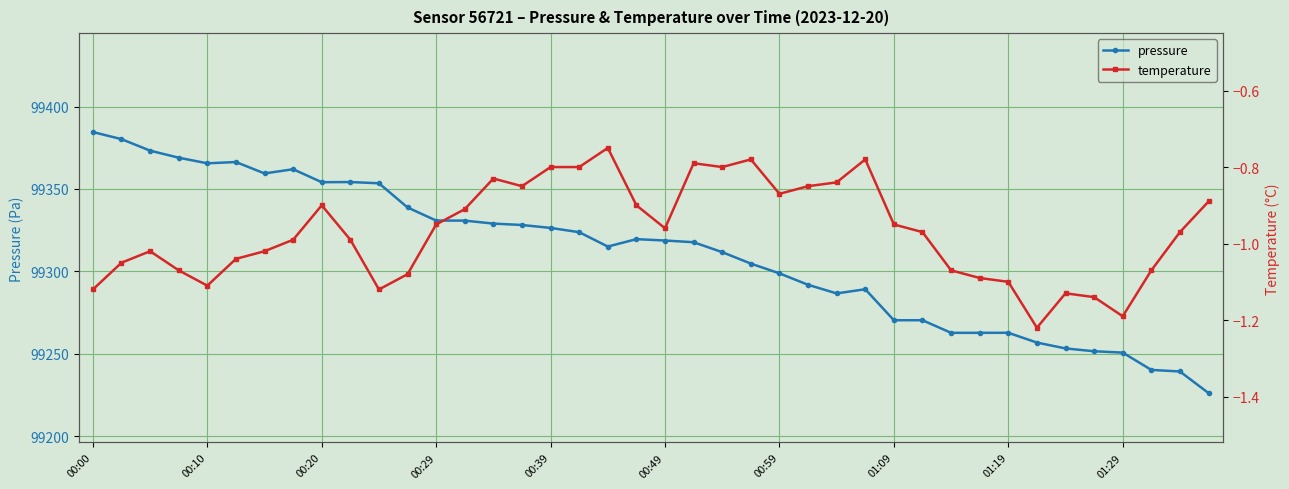

The value of pressure at 00:20 is 99354.1. True or false?

True